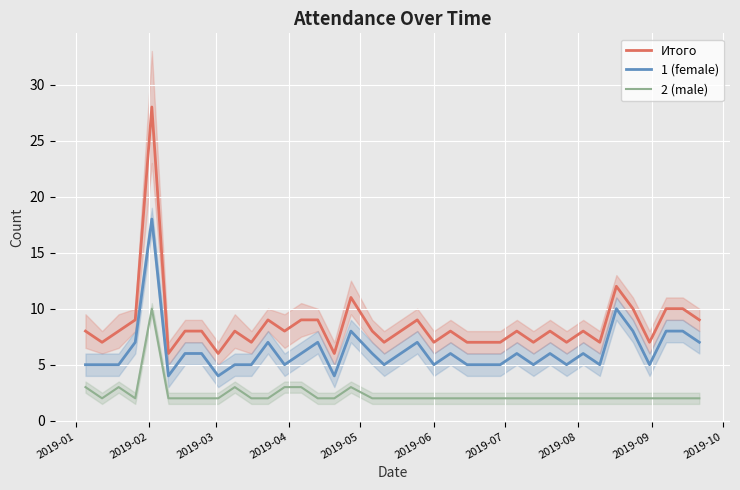

True or false: 1 (female) and 2 (male) cross at least once.

False